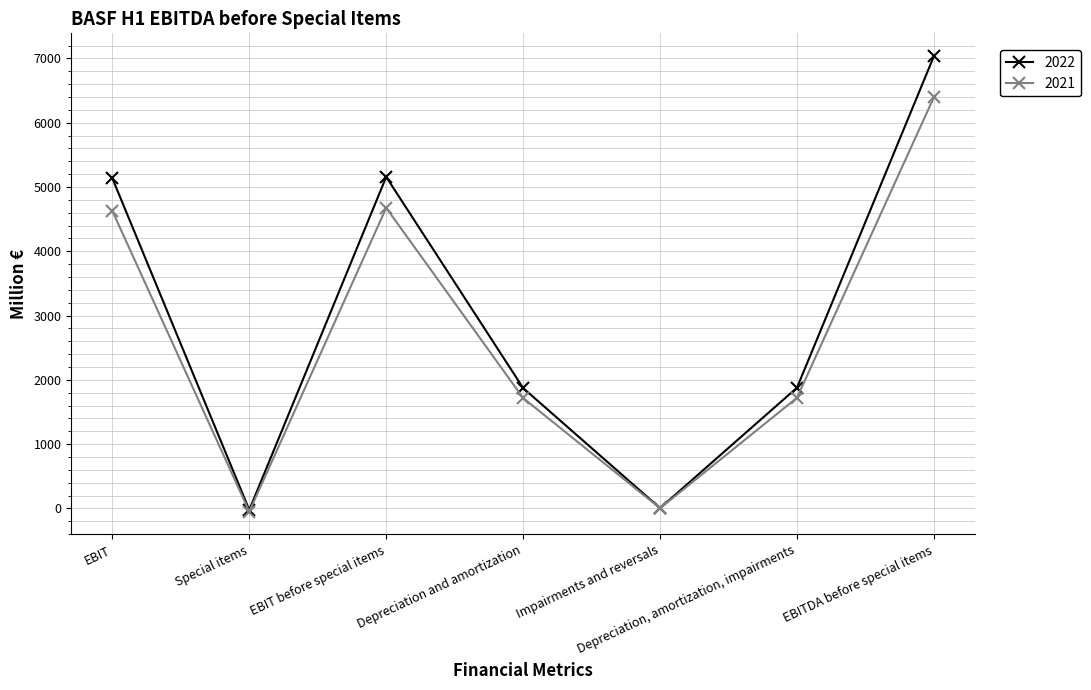

Is it true that 2022 equals 6 at Impairments and reversals?

True